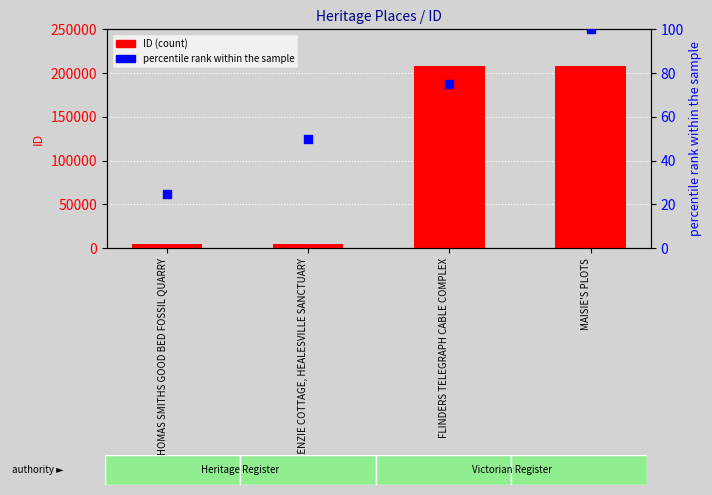

Which series contains the lowest Y value?

percentile rank within the sample